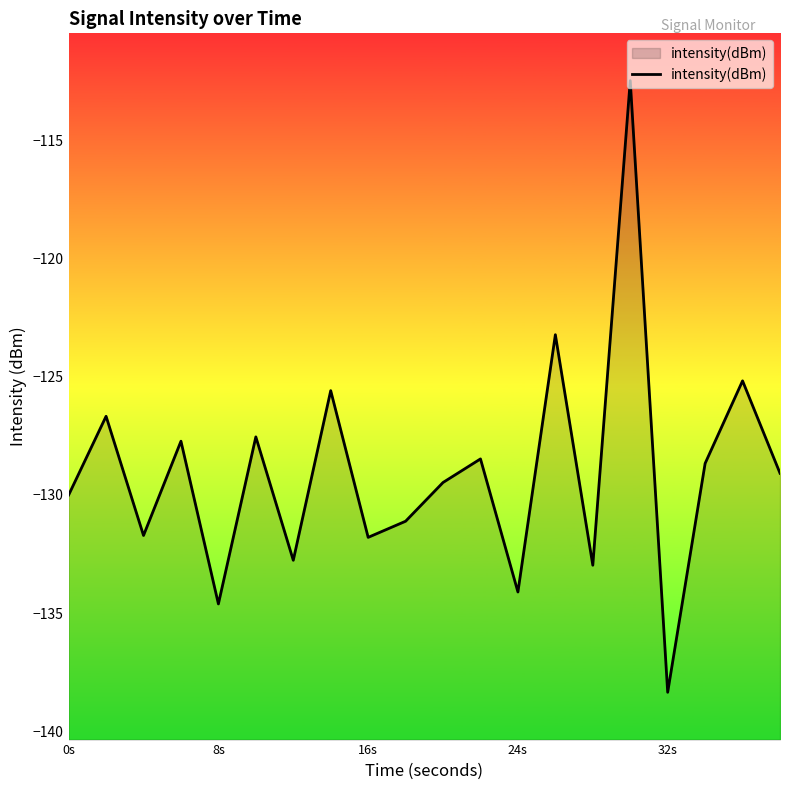

How many interior local valleys (lower than both neighbors) does the data have?

7